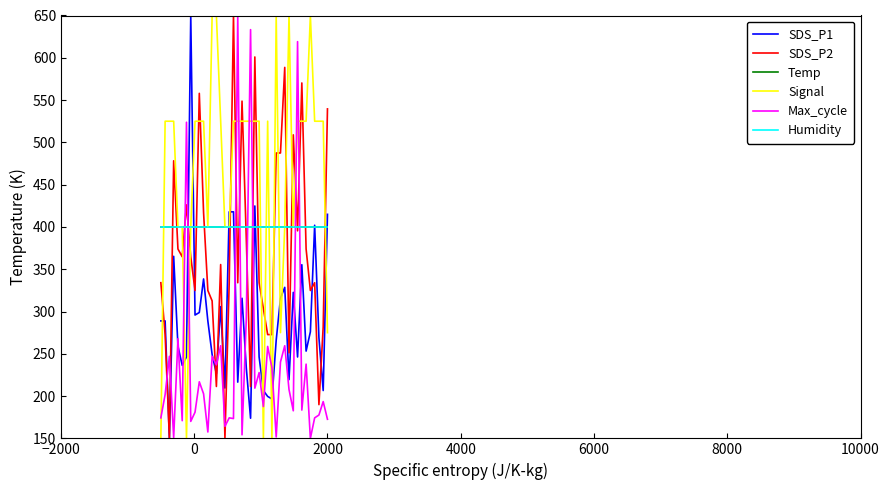

Between which two adjacent categories do SDS_P1 and SDS_P2 first intersect?

−2000 and 0